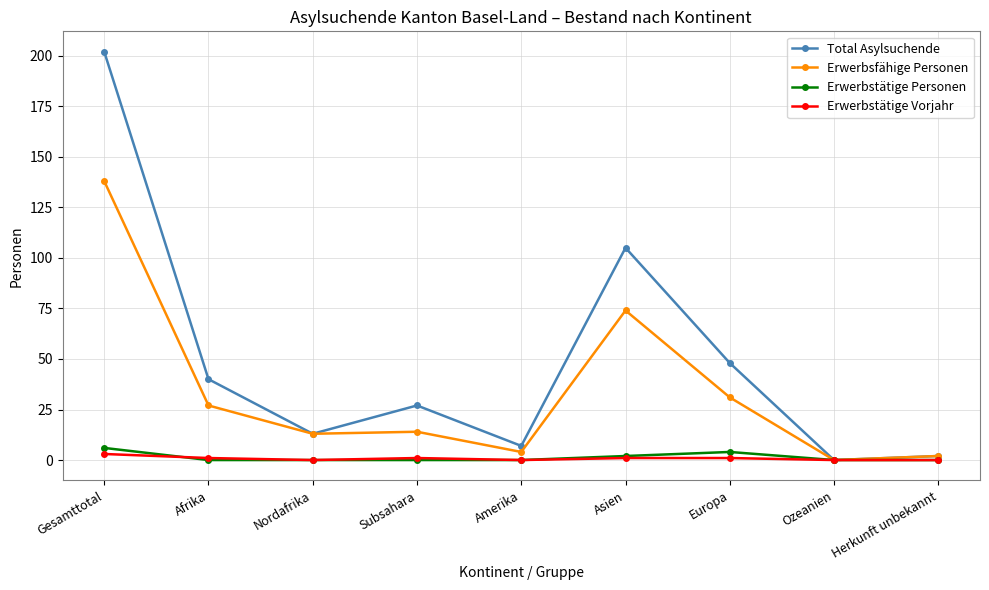

Reading right to left, extract all data points from this chart.

Total Asylsuchende: Herkunft unbekannt=2	Ozeanien=0	Europa=48	Asien=105	Amerika=7	Subsahara=27	Nordafrika=13	Afrika=40	Gesamttotal=202
Erwerbsfähige Personen: Herkunft unbekannt=2	Ozeanien=0	Europa=31	Asien=74	Amerika=4	Subsahara=14	Nordafrika=13	Afrika=27	Gesamttotal=138
Erwerbstätige Personen: Herkunft unbekannt=0	Ozeanien=0	Europa=4	Asien=2	Amerika=0	Subsahara=0	Nordafrika=0	Afrika=0	Gesamttotal=6
Erwerbstätige Vorjahr: Herkunft unbekannt=0	Ozeanien=0	Europa=1	Asien=1	Amerika=0	Subsahara=1	Nordafrika=0	Afrika=1	Gesamttotal=3